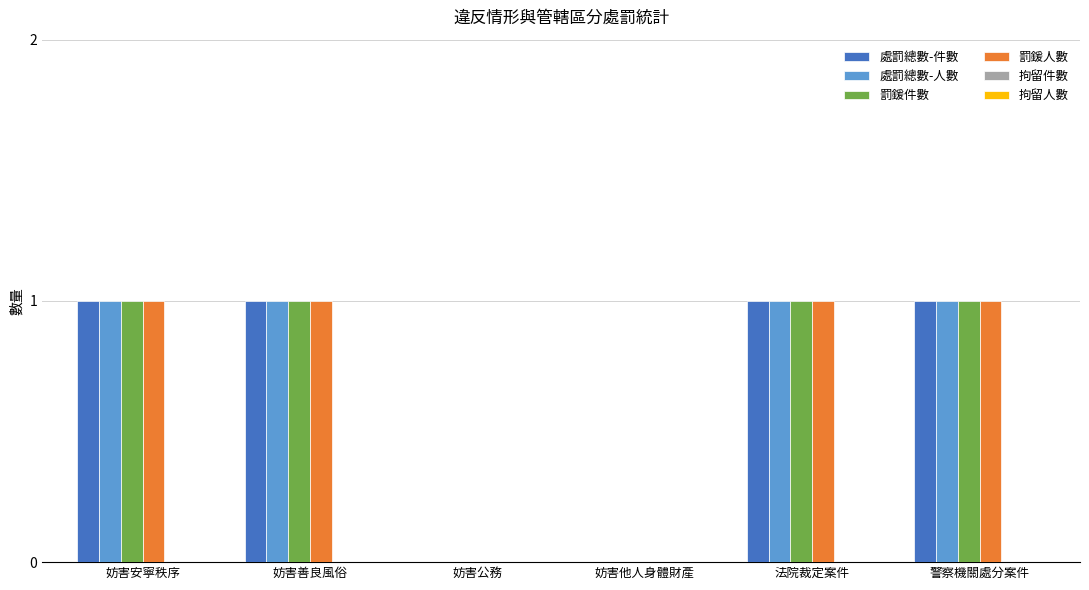

Is the value of 處罰總數-件數 at 妨害公務 greater than the value of 罰鍰人數 at 警察機關處分案件?

No